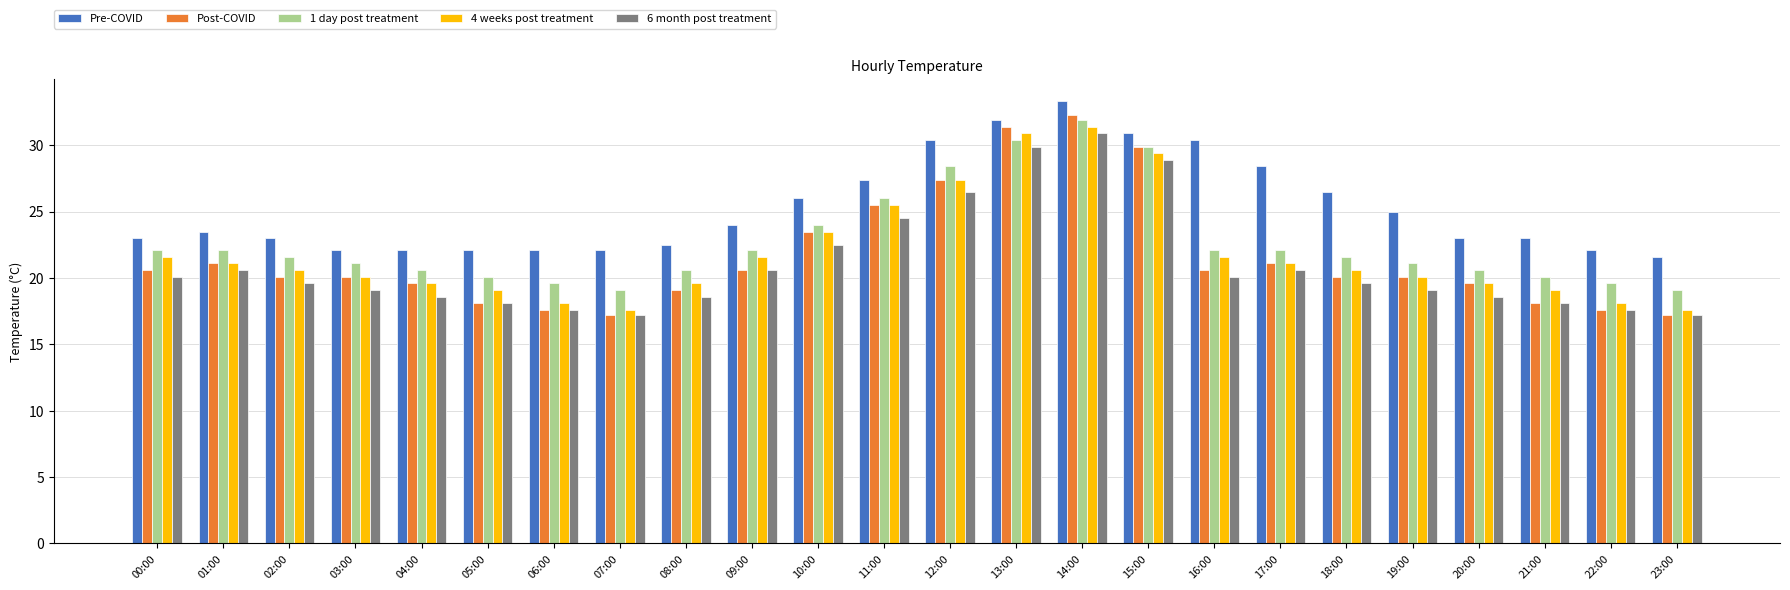

Reading left to right, extract all data points from this chart.

Pre-COVID: 23.0	23.5	23.0	22.1	22.1	22.1	22.1	22.1	22.5	24.0	26.0	27.4	30.4	31.9	33.3	30.9	30.4	28.4	26.5	25.0	23.0	23.0	22.1	21.6
Post-COVID: 20.6	21.1	20.1	20.1	19.6	18.1	17.6	17.2	19.1	20.6	23.5	25.5	27.4	31.4	32.3	29.9	20.6	21.1	20.1	20.1	19.6	18.1	17.6	17.2
1 day post treatment: 22.1	22.1	21.6	21.1	20.6	20.1	19.6	19.1	20.6	22.1	24.0	26.0	28.4	30.4	31.9	29.9	22.1	22.1	21.6	21.1	20.6	20.1	19.6	19.1
4 weeks post treatment: 21.6	21.1	20.6	20.1	19.6	19.1	18.1	17.6	19.6	21.6	23.5	25.5	27.4	30.9	31.4	29.4	21.6	21.1	20.6	20.1	19.6	19.1	18.1	17.6
6 month post treatment: 20.1	20.6	19.6	19.1	18.6	18.1	17.6	17.2	18.6	20.6	22.5	24.5	26.5	29.9	30.9	28.9	20.1	20.6	19.6	19.1	18.6	18.1	17.6	17.2